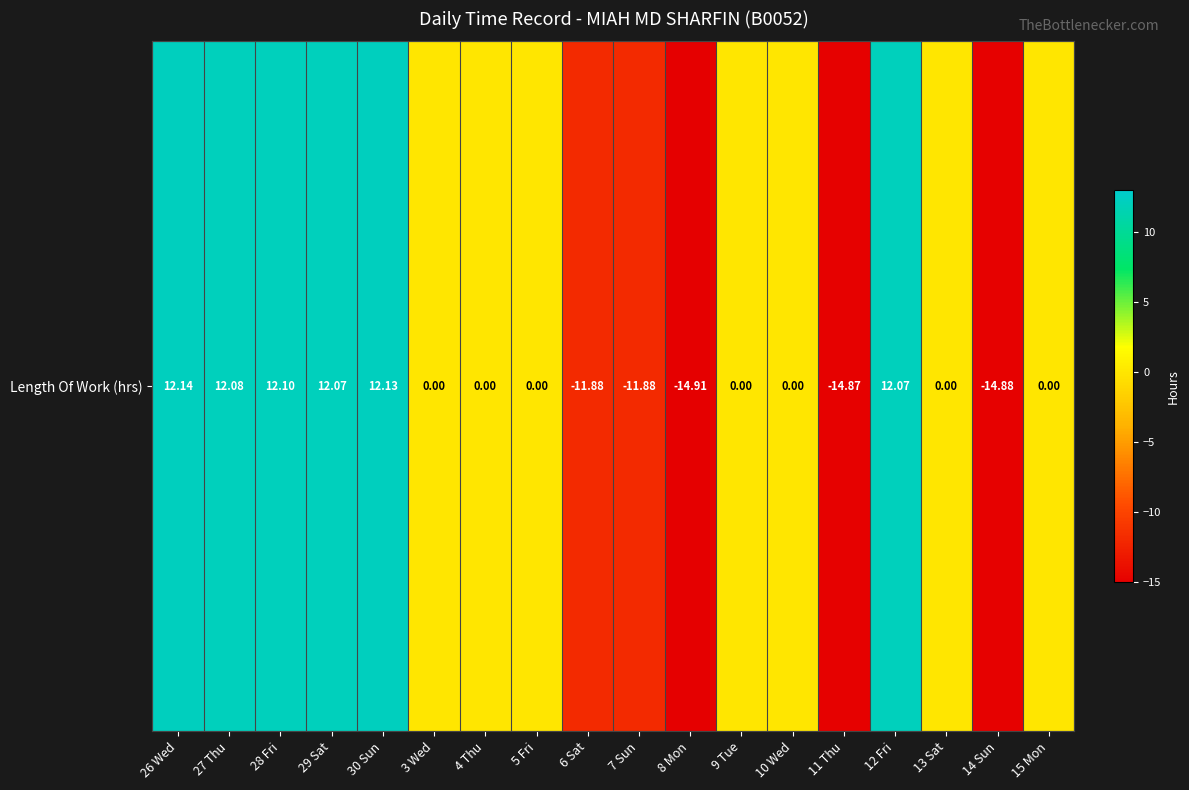

Rank the categories by value from highest to lowest.

26 Wed, 30 Sun, 28 Fri, 27 Thu, 29 Sat, 12 Fri, 3 Wed, 4 Thu, 5 Fri, 9 Tue, 10 Wed, 13 Sat, 15 Mon, 6 Sat, 7 Sun, 11 Thu, 14 Sun, 8 Mon